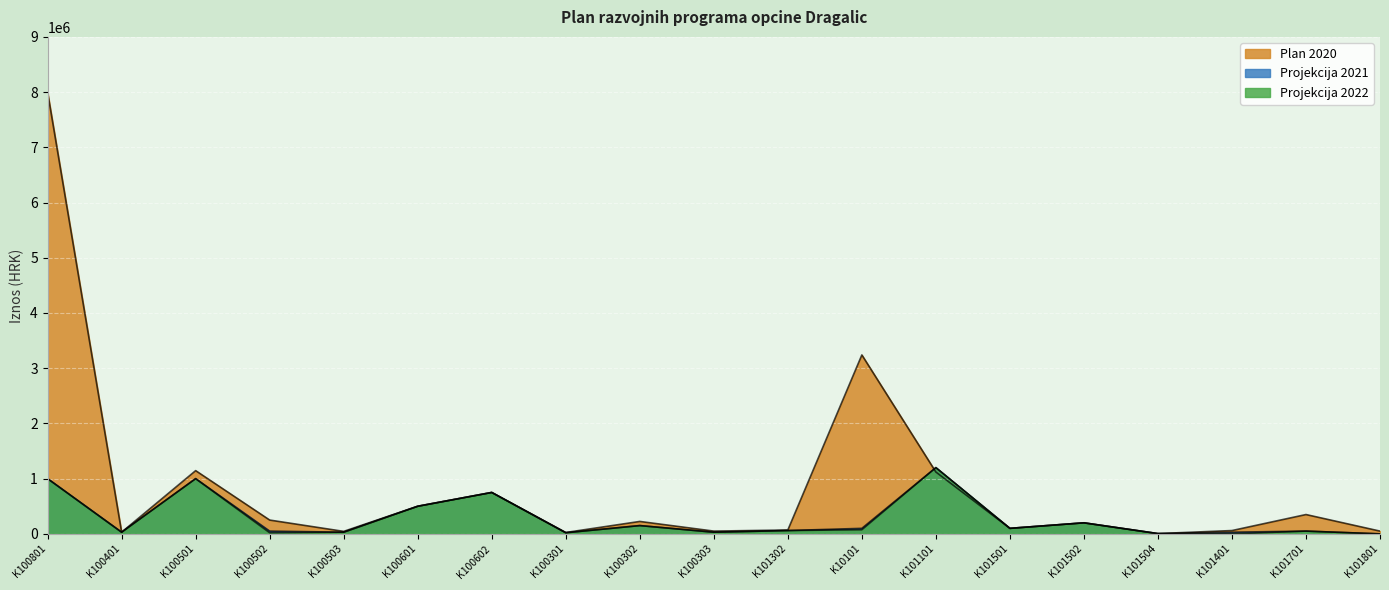

What is the total value across all series at K101504?

15000